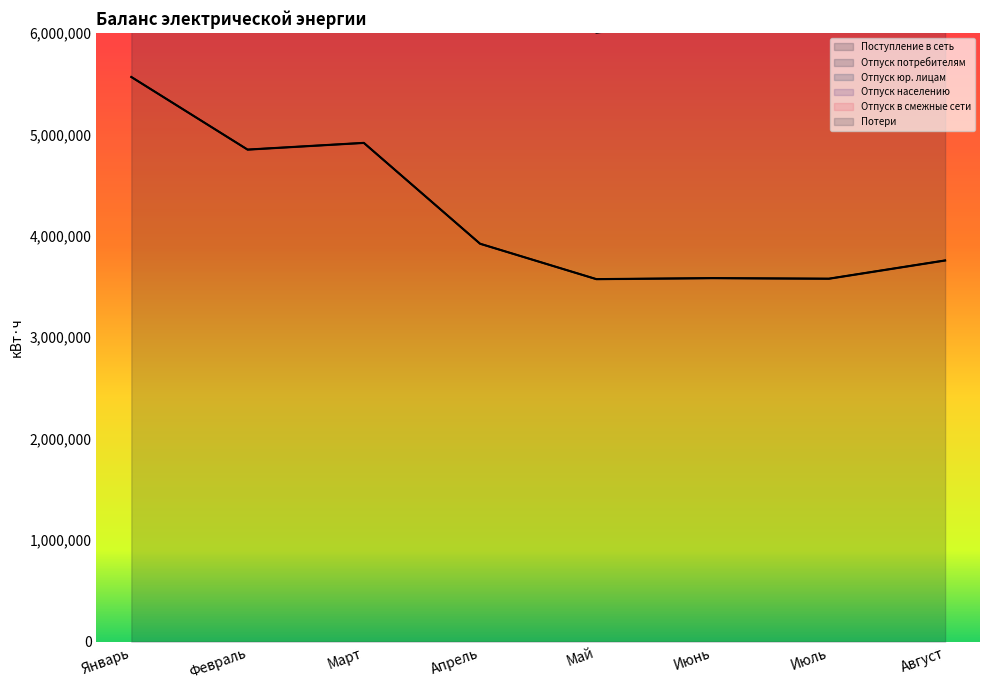

Reading left to right, what are all the values shown in this chart?

Поступление в сеть: 5565046.0	4849442.0	4915652.0	3921730.0	3572890.0	3582758.0	3577156.0	3757022.0
Отпуск потребителям: 14356003.6	12671415.8	12739746.6	10420172.4	9235743.4	9656393.0	9356345.8	9682227.8
Отпуск юр. лицам: 10375779.0	9157012.0	9297059.0	7617915.0	6851337.0	7058927.0	6973712.0	7212765.0
Отпуск населению: 12557379.0	11148279.0	11237140.0	9346170.0	8432548.0	8715331.0	8455619.0	8773026.0
Отпуск в смежные сети: 14356003.6	12671415.8	12739746.6	10420172.4	9235743.4	9656393.0	9356345.8	9682227.8